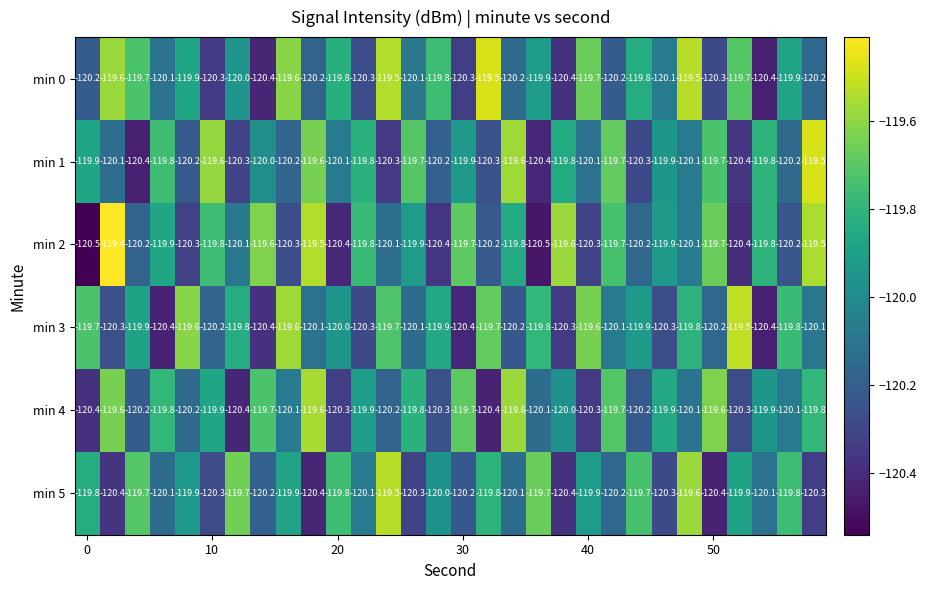

What is the difference between the maximum and minimum values in the min 0 series?

0.9